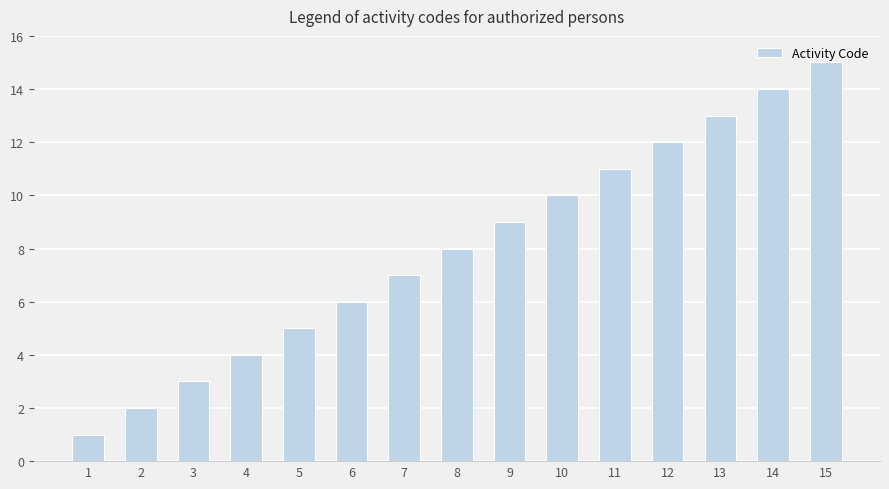

What is the value of the 12th bar from the left?

12